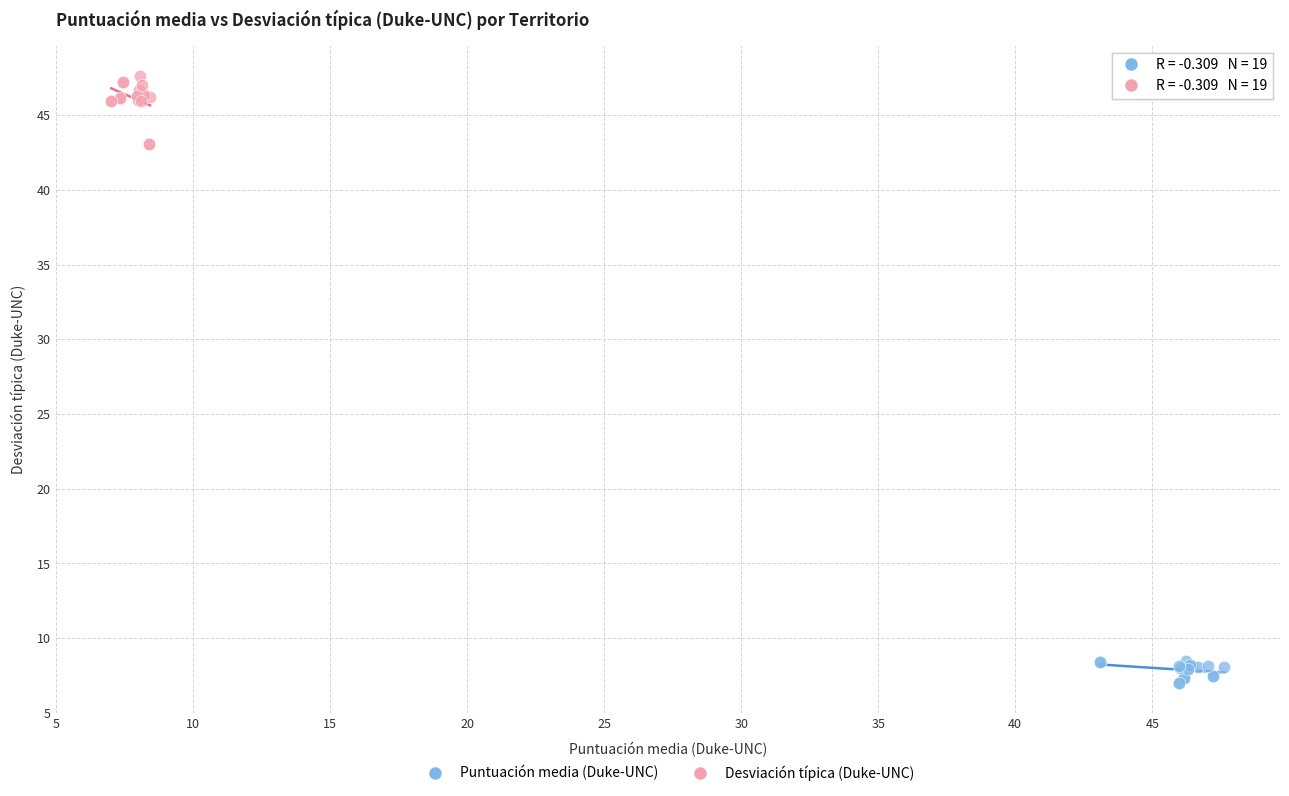

Which series has the widest spread of Y values?

Desviación típica (Duke-UNC)